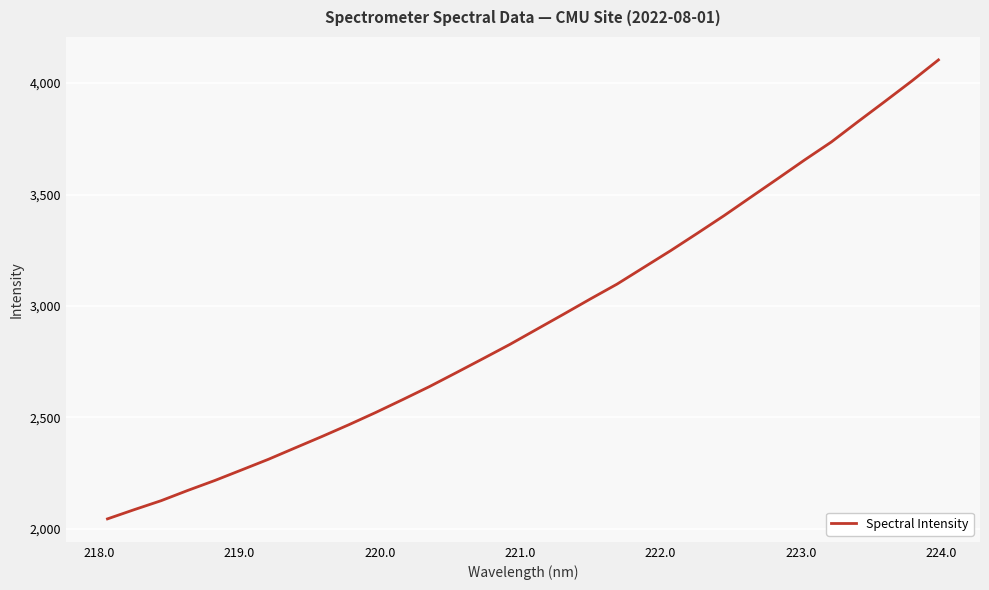

What is the difference between the maximum and minimum values?

2059.0